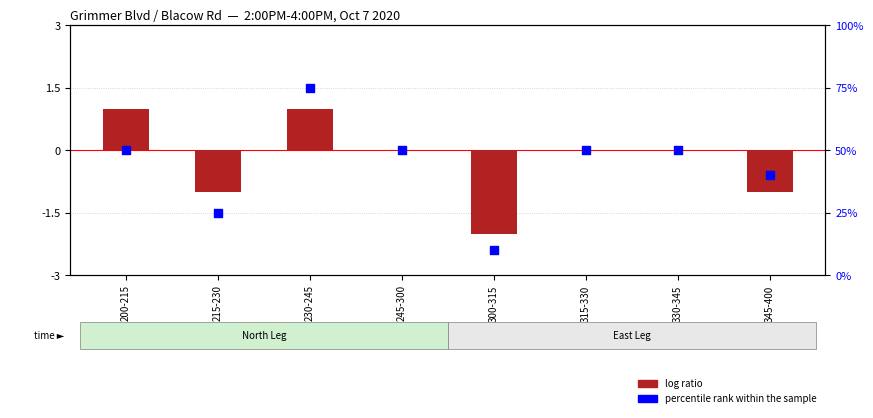

At which category is the sum across all series the highest?

230-245